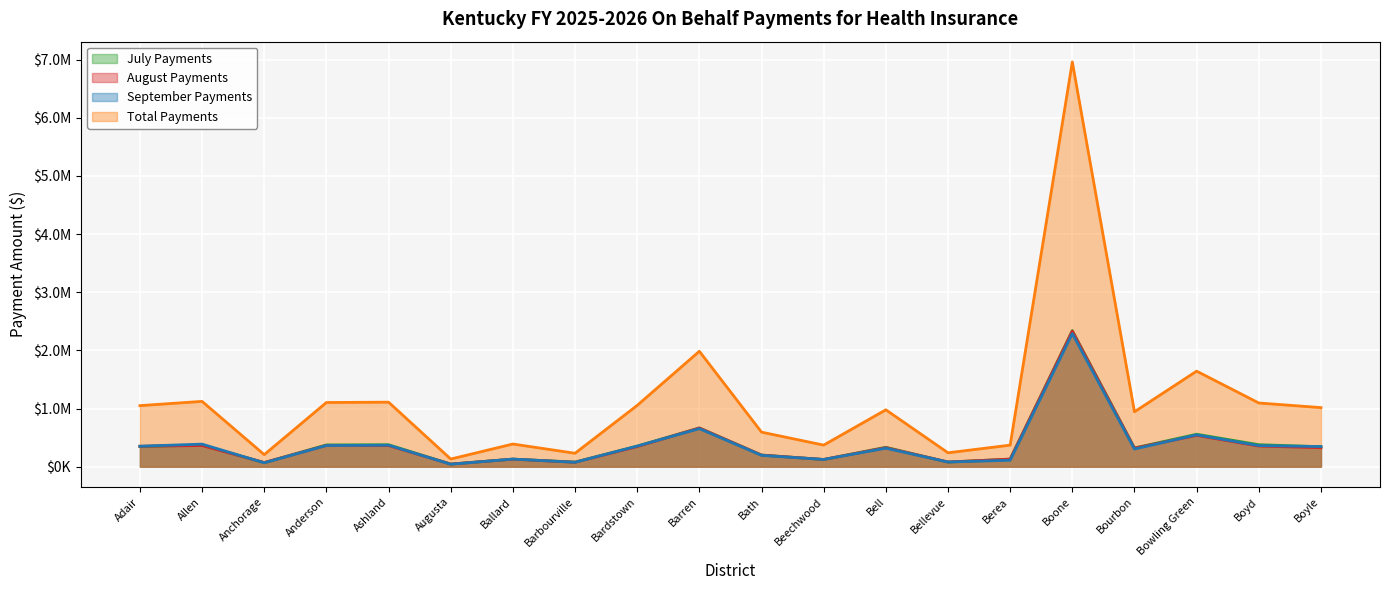

Is the value of Total Payments at Bell greater than the value of September Payments at Bath?

Yes